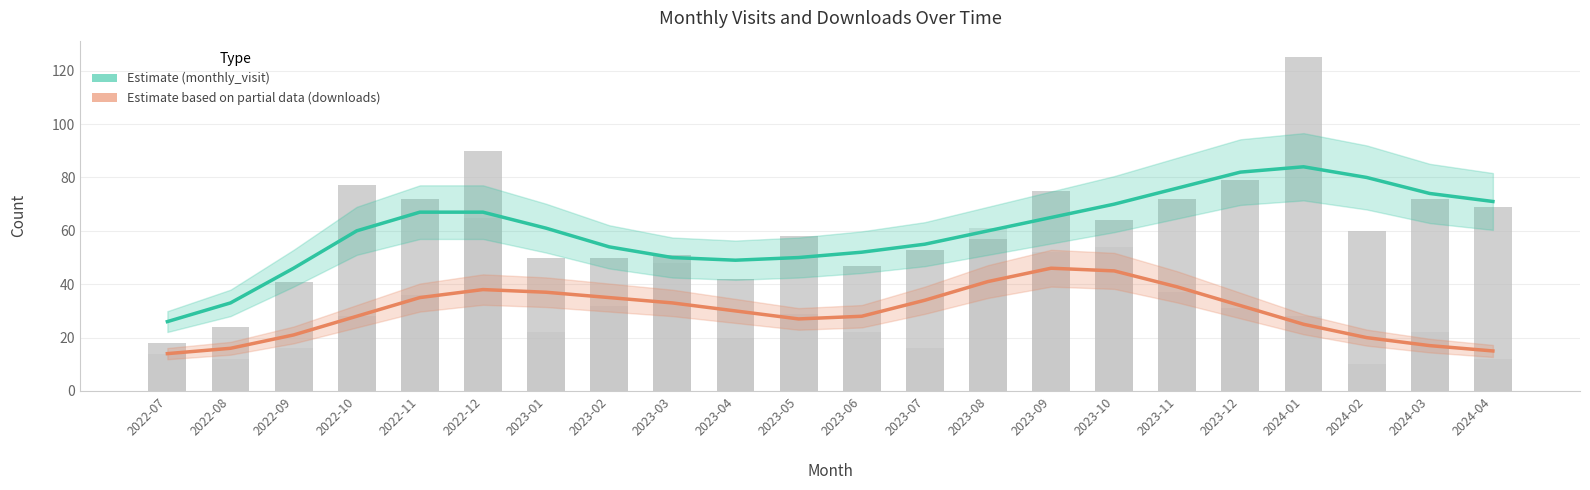

What is the sum of the monthly_download_resource (estimate) values at 2023-11 and 2022-11?

74